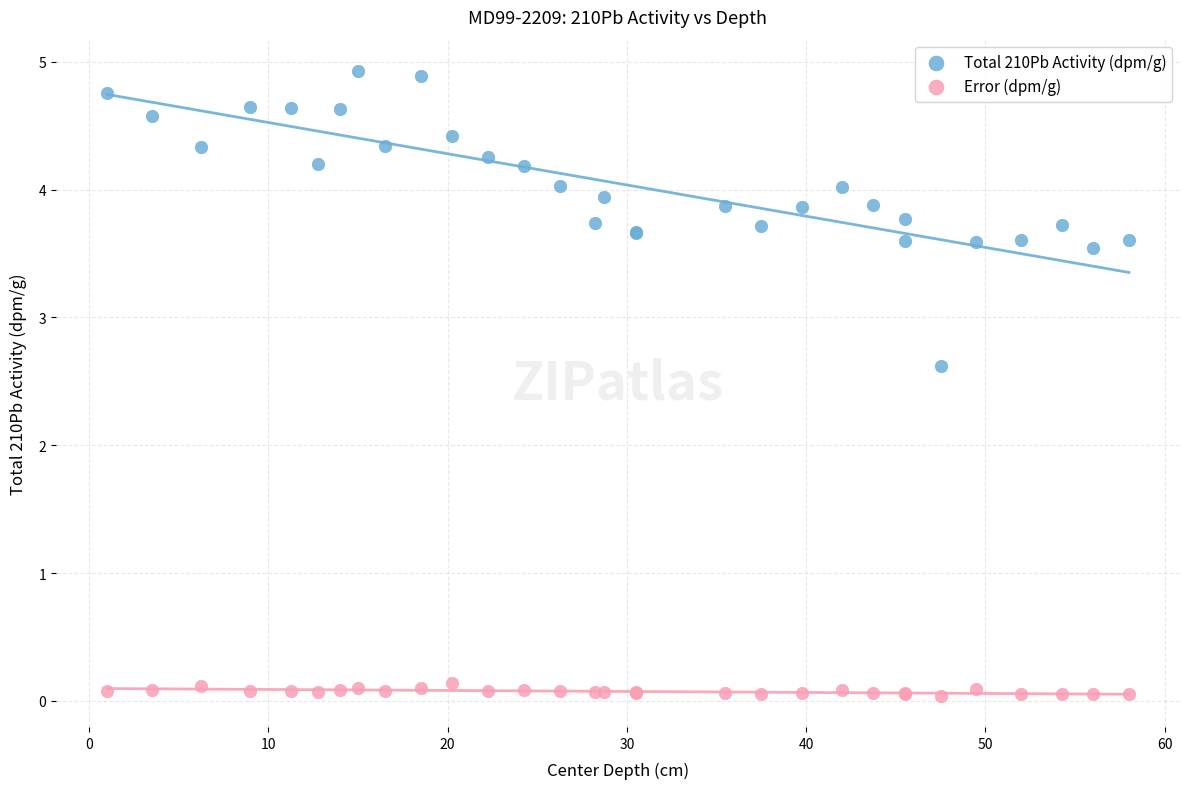

Across all series, what Y value is closest to 2?

2.6